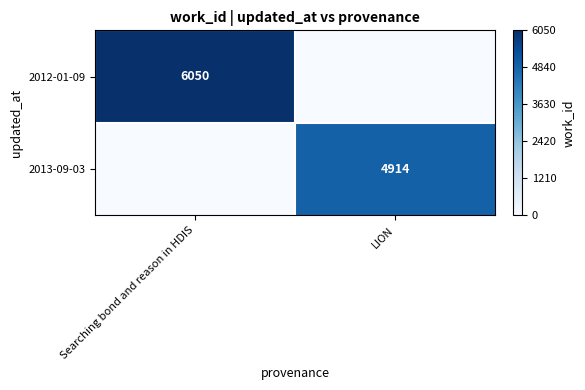

The value of 2013-09-03 at LION is 7945. True or false?

False